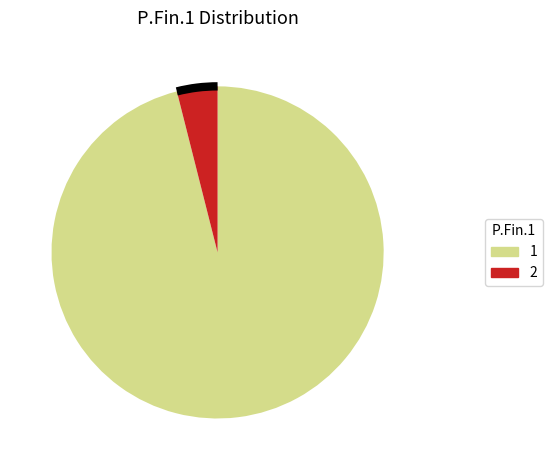

Rank the categories by value from highest to lowest.

1, 2